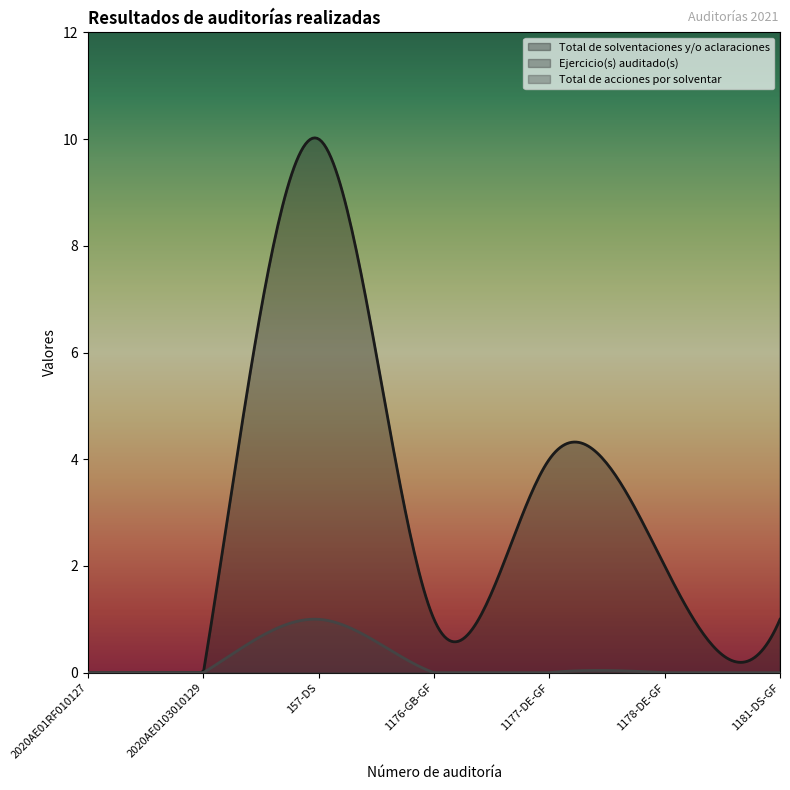

True or false: Total de acciones por solventar and Ejercicio(s) auditado(s) intersect in this chart.

False